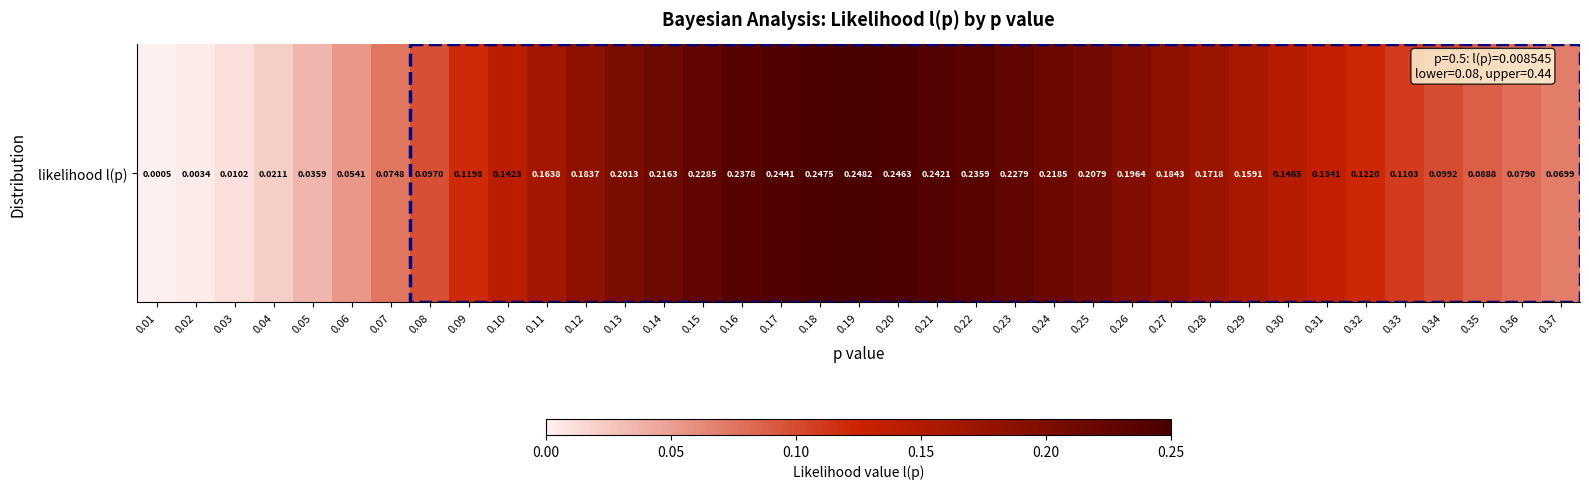

Reading left to right, what are all the values shown in this chart?

0.0	0.0	0.0	0.0	0.0	0.1	0.1	0.1	0.1	0.1	0.2	0.2	0.2	0.2	0.2	0.2	0.2	0.2	0.2	0.2	0.2	0.2	0.2	0.2	0.2	0.2	0.2	0.2	0.2	0.1	0.1	0.1	0.1	0.1	0.1	0.1	0.1